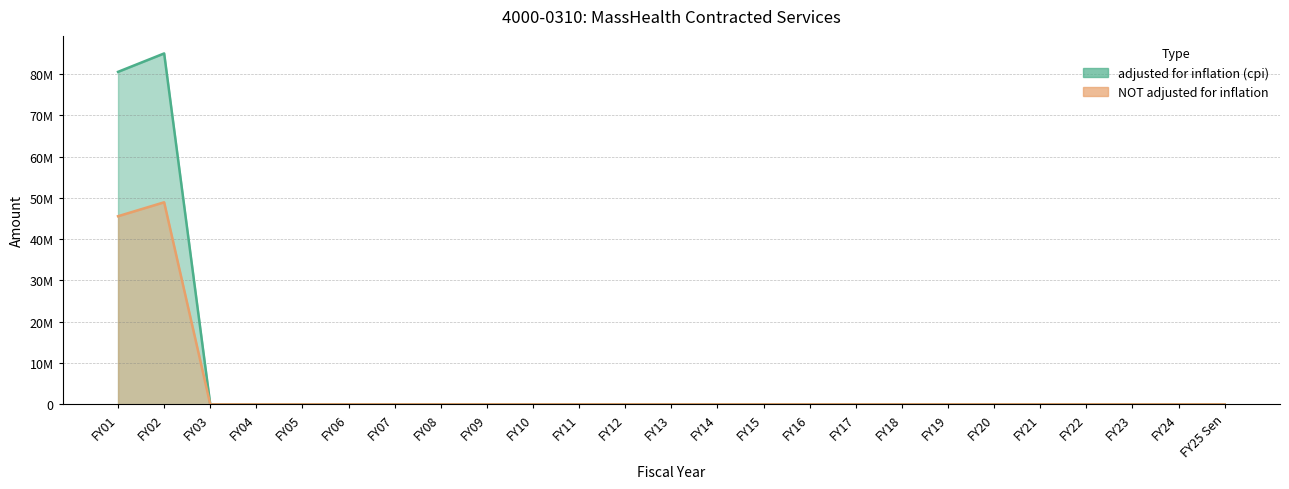

Reading right to left, extract all data points from this chart.

adjusted for inflation (cpi): 0	0	0	0	0	0	0	0	0	0	0	0	0	0	0	0	0	0	0	0	0	0	0	84991132	80531314
NOT adjusted for inflation: 0	0	0	0	0	0	0	0	0	0	0	0	0	0	0	0	0	0	0	0	0	0	0	48941694	45566658